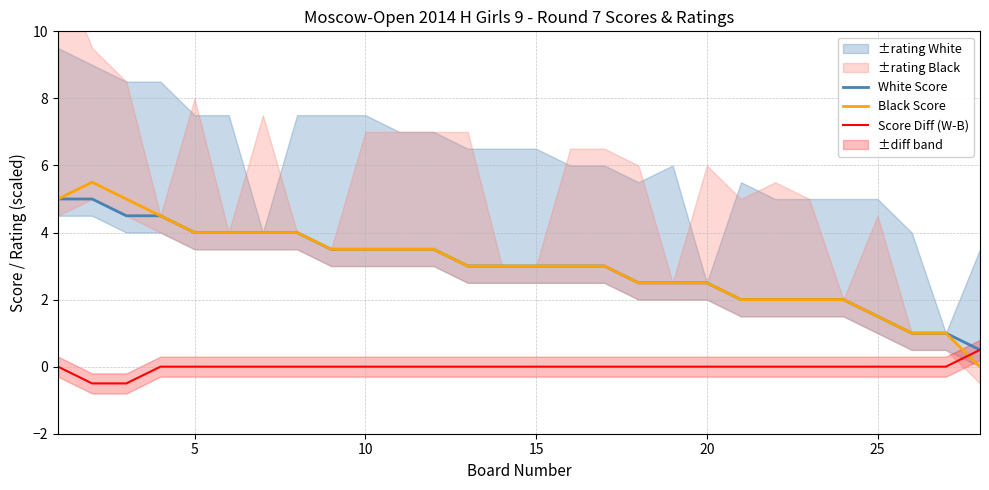

The value of White Score at 15 is 5.1. True or false?

False